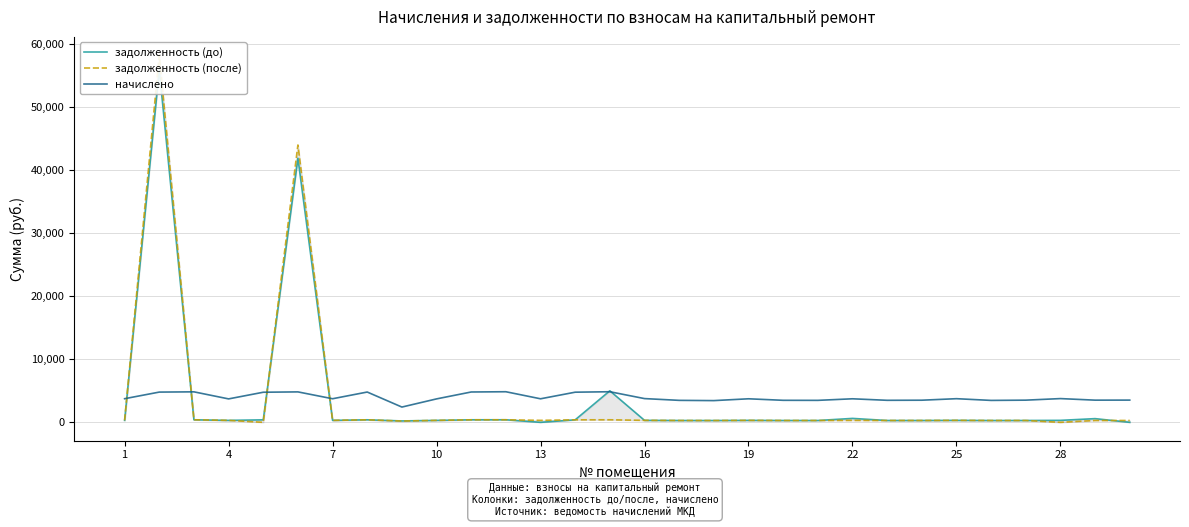

Is it true that задолженность (после) equals 292.4 at 23?

True